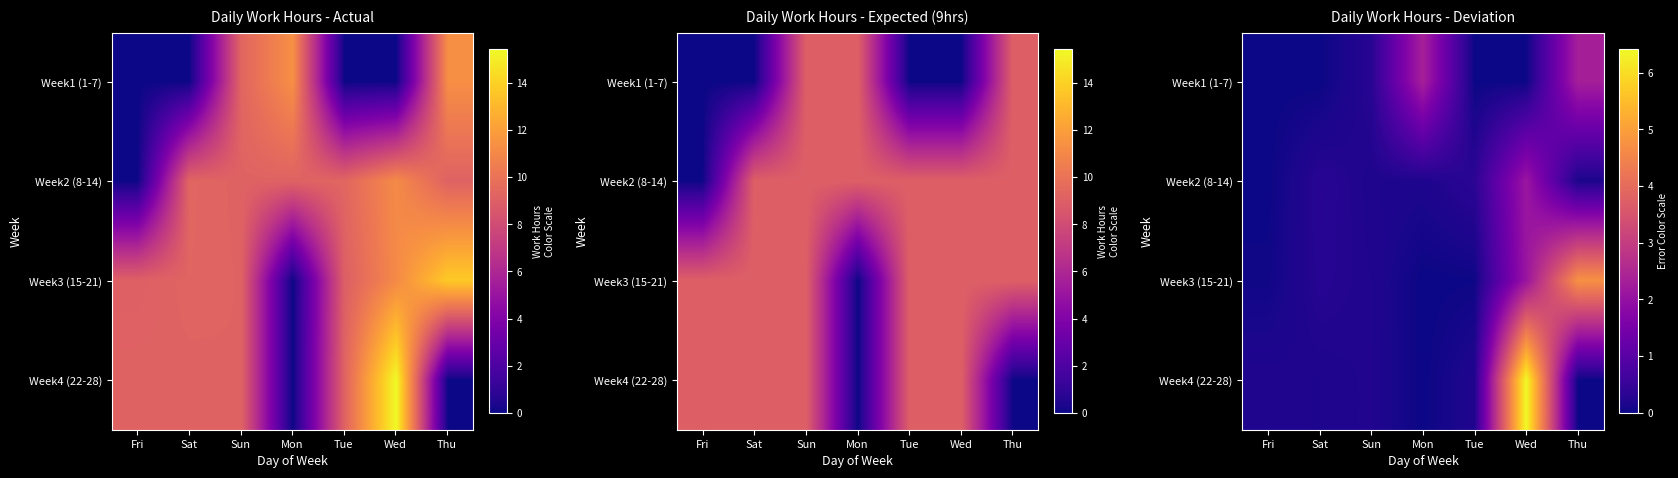

At which label is Week2 (8-14) closest to 1?

Tue